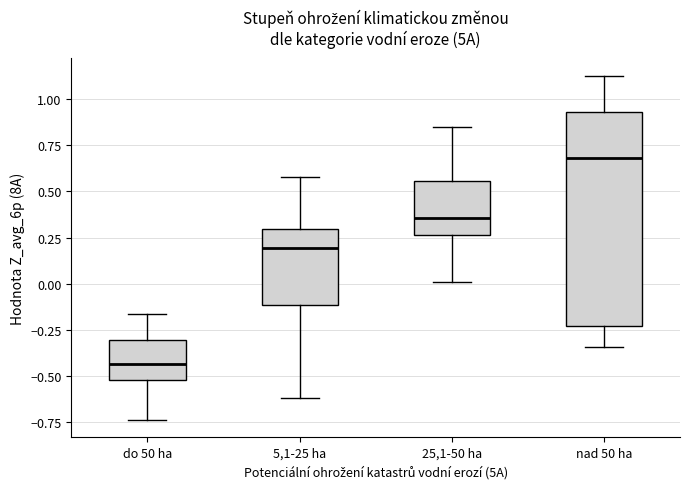

Reading left to right, transcribe this box plot: for each box, give where its median line is, the range the box spans, and where its two whiskers end, as read against the y-axis. The values are not printed on the chart, so give them approximately, as read against the axis.

do 50 ha: median -0.45, box -0.55 to -0.30, whiskers -0.75 to -0.15
5,1-25 ha: median 0.20, box -0.10 to 0.30, whiskers -0.60 to 0.60
25,1-50 ha: median 0.35, box 0.25 to 0.55, whiskers 0.00 to 0.85
nad 50 ha: median 0.70, box -0.25 to 0.95, whiskers -0.35 to 1.15